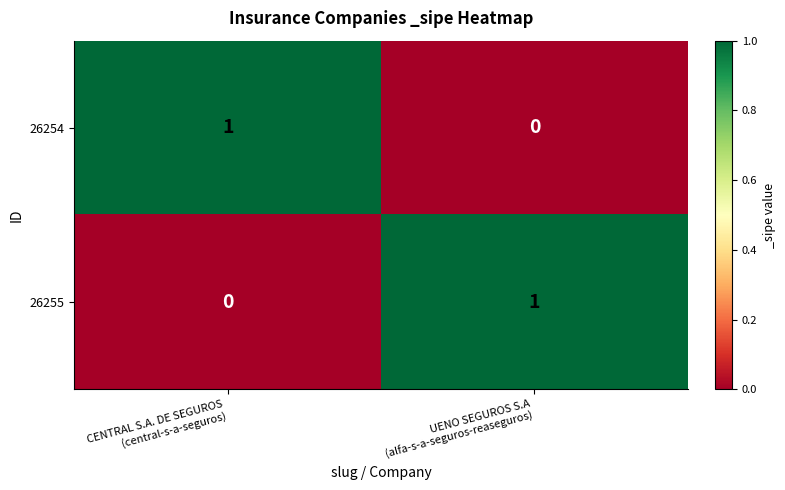

What is the total value across all series at UENO SEGUROS S.A
(alfa-s-a-seguros-reaseguros)?

1